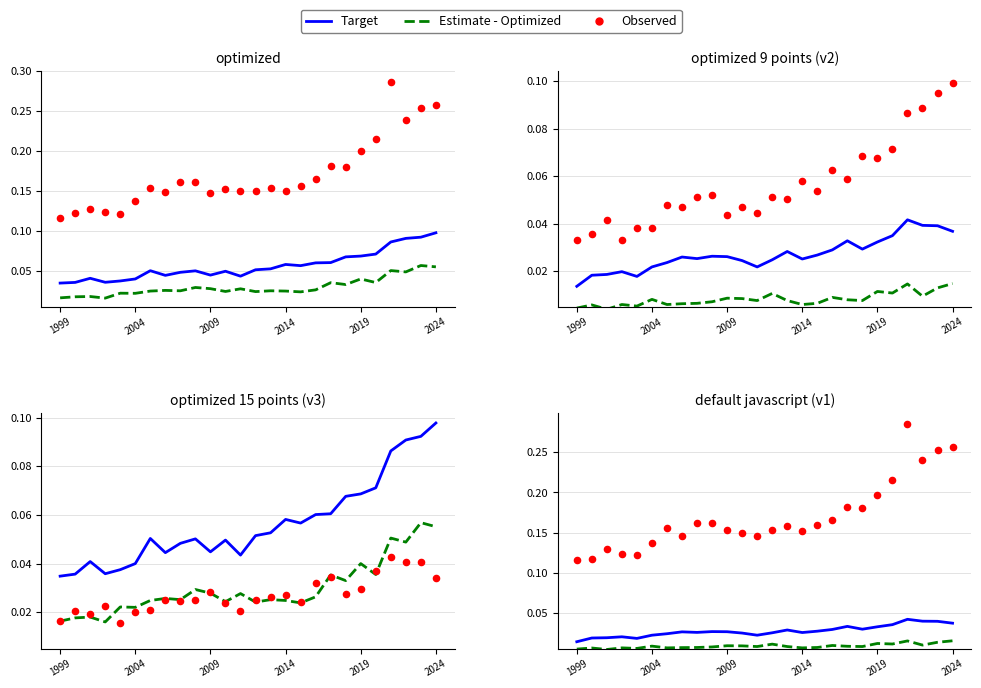

Which series has the largest total across all categories?

Observed